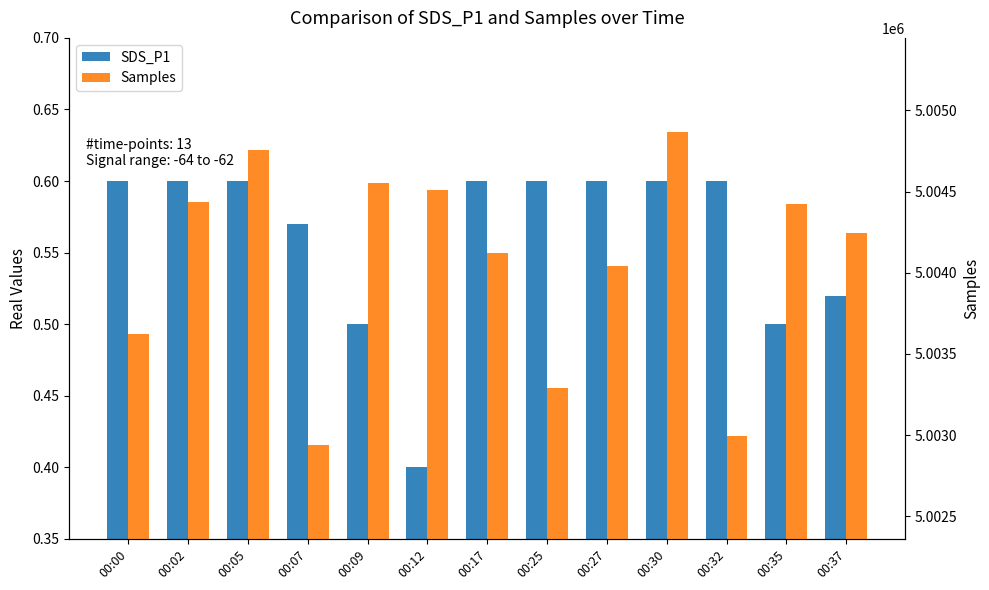

Does the chart contain stacked bars?

No